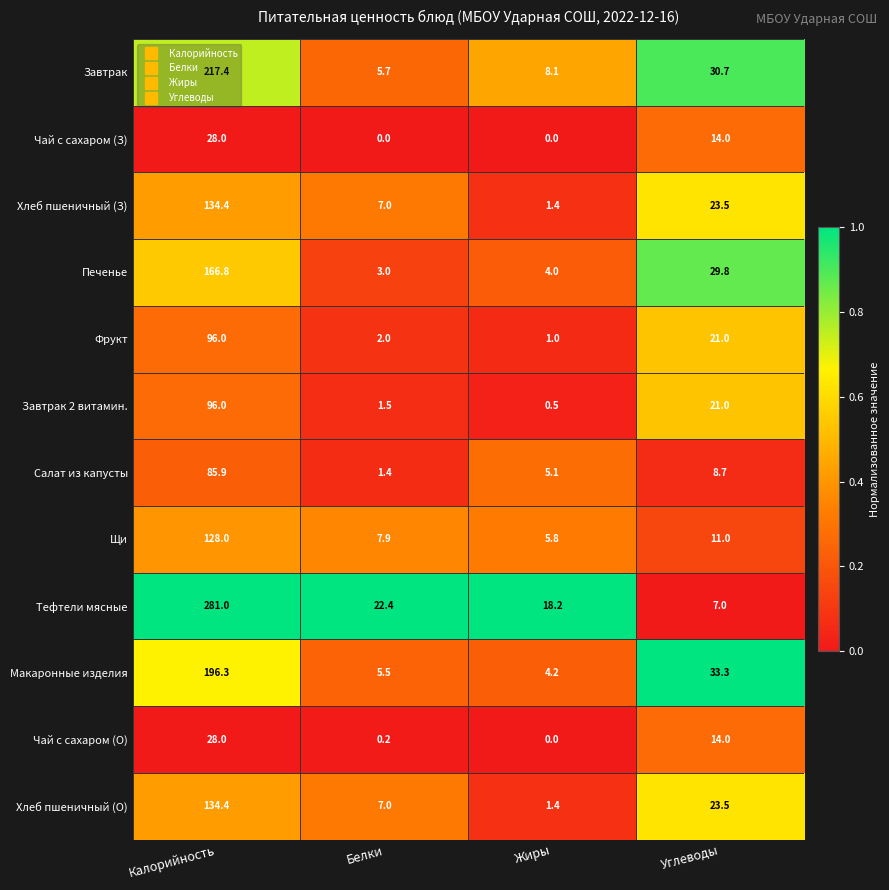

True or false: Макаронные изделия has a value of 50.3 at Углеводы.

False